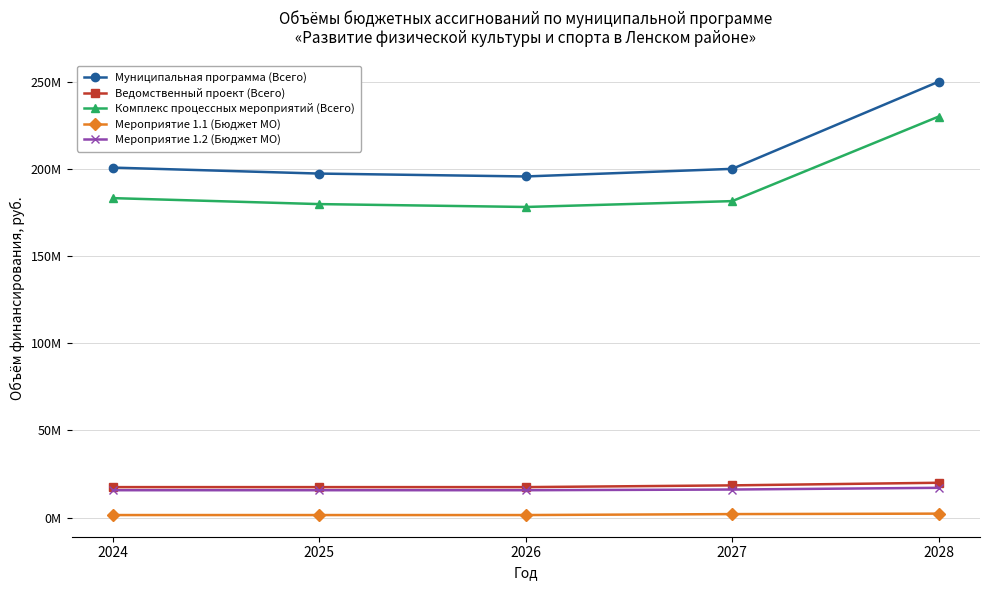

What is the maximum value shown in the chart?

250000000.0